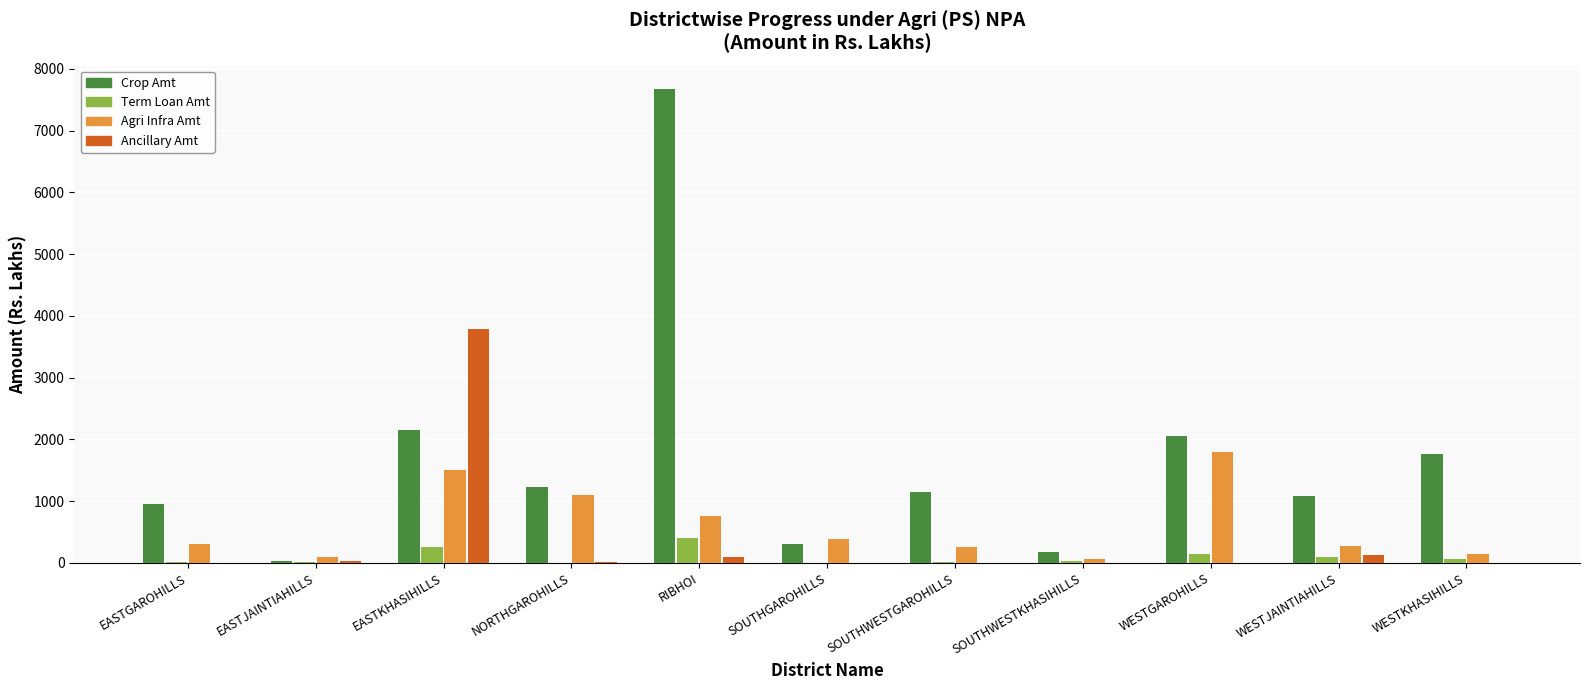

The value of Crop Amt at NORTHGAROHILLS is 718.7. True or false?

False